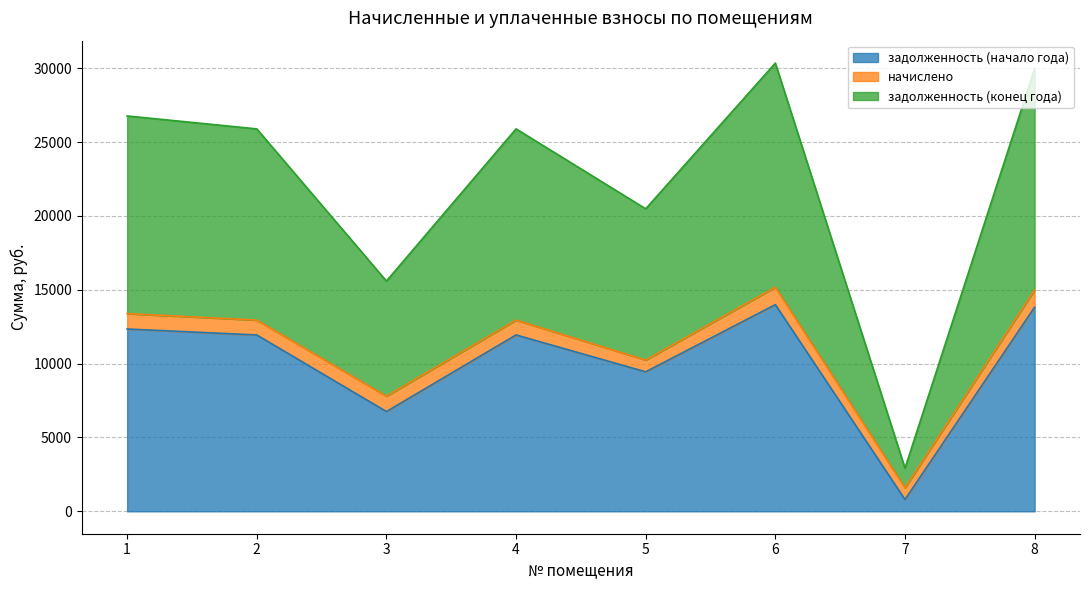

What is the sum of the задолженность (начало года) values at 2 and 4?

23884.8